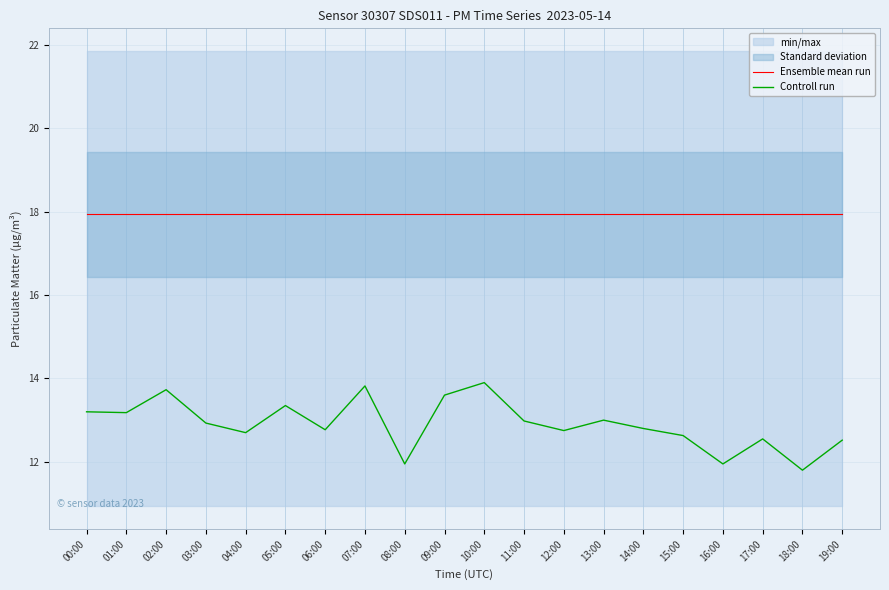

What is the lowest value of the Ensemble mean run series?

17.9